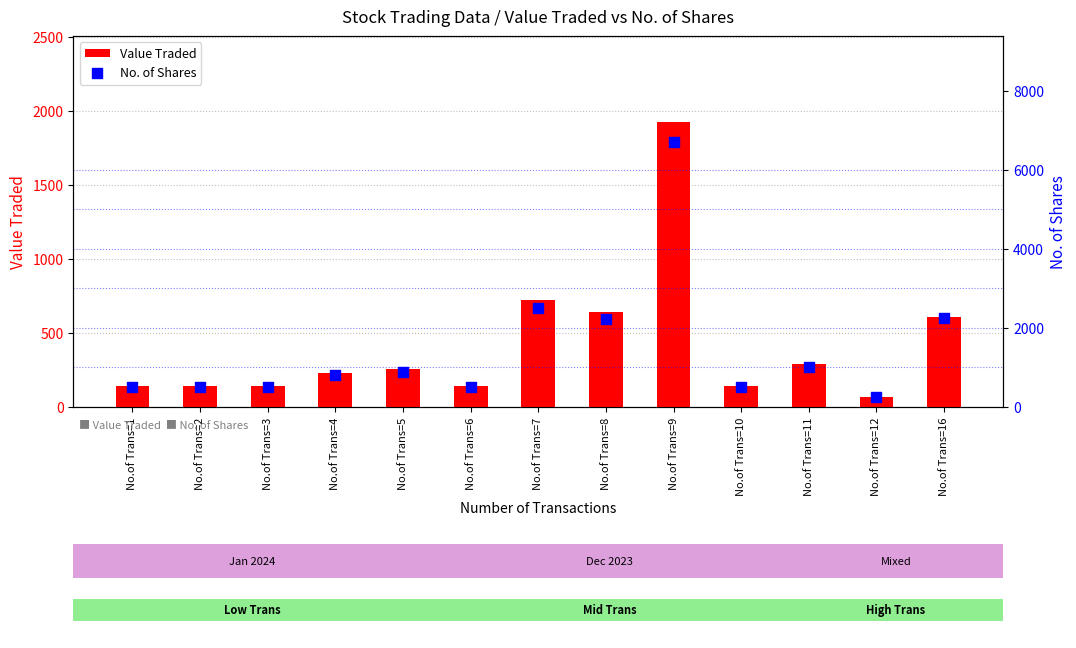

What are all the series names shown in the legend?

Value Traded, No. of Shares